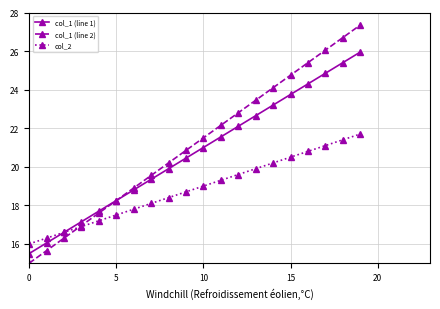

What is the greatest value displayed?

27.4